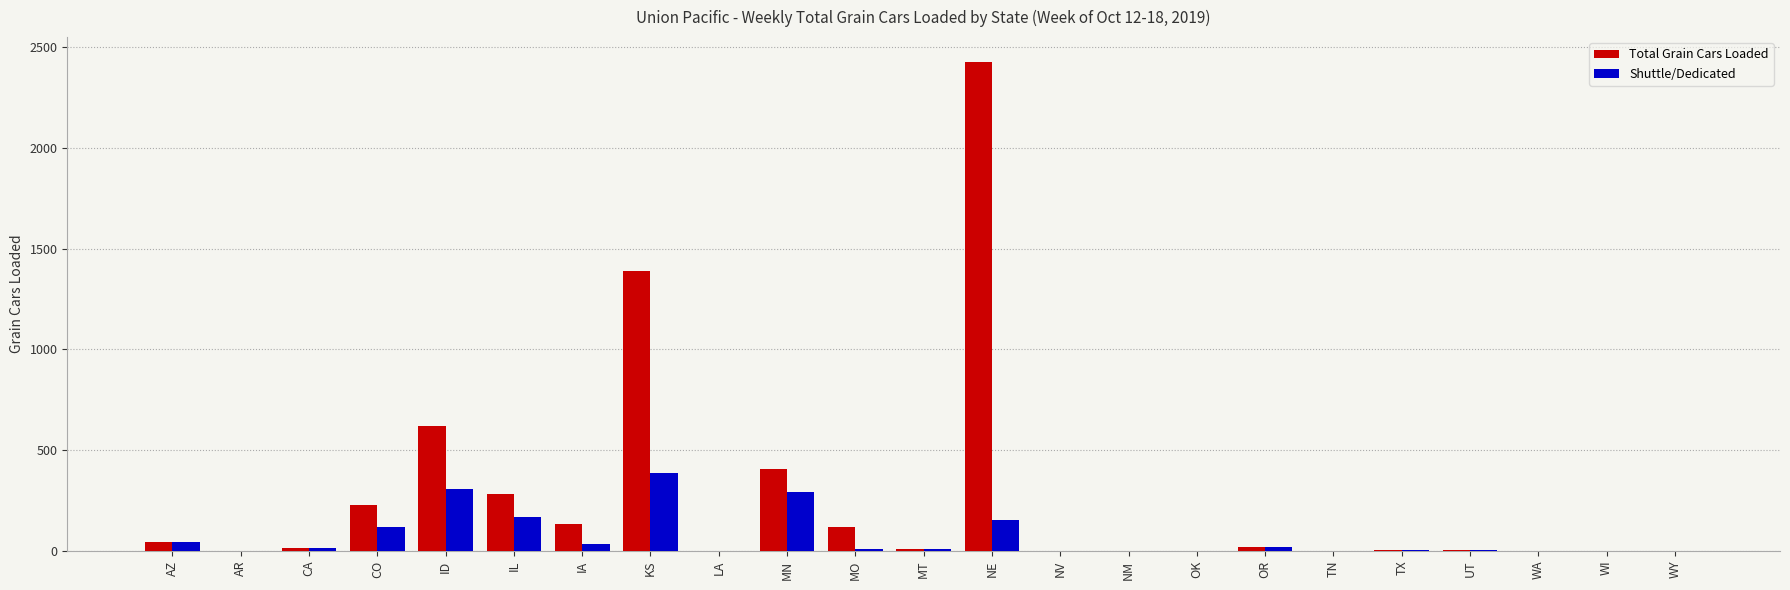

Which series changed the most between IL and NE?

Total Grain Cars Loaded